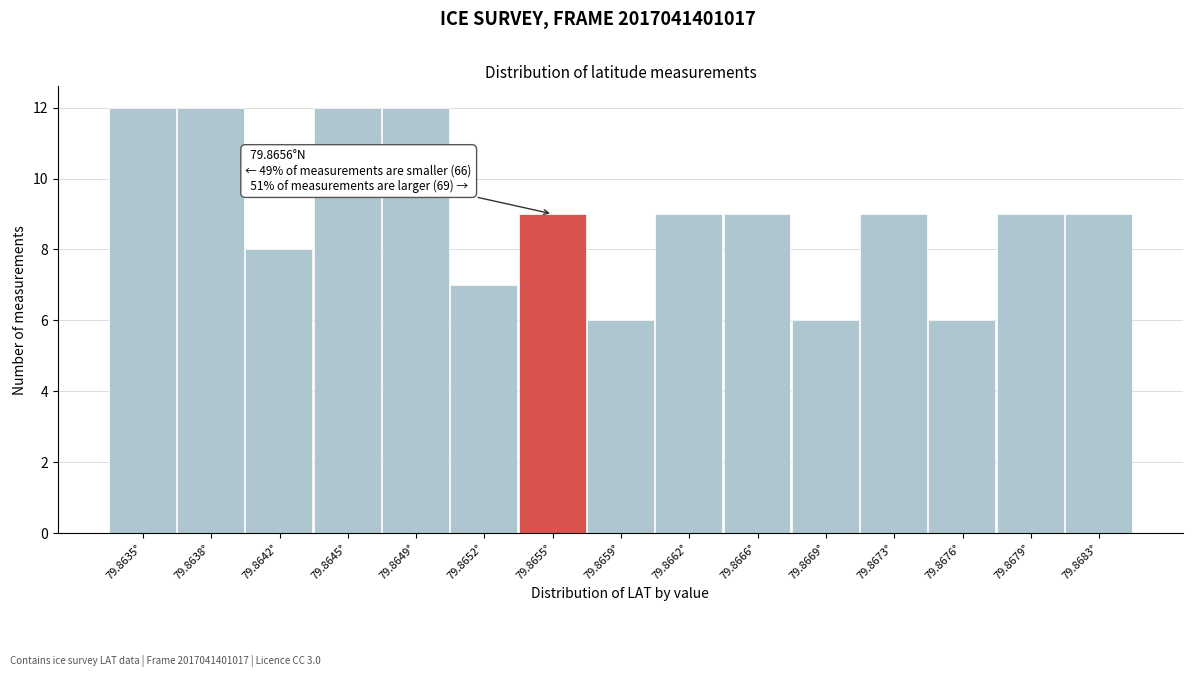

Reading right to left, extract all data points from this chart.

9	9	6	9	6	9	9	6	9	7	12	12	8	12	12